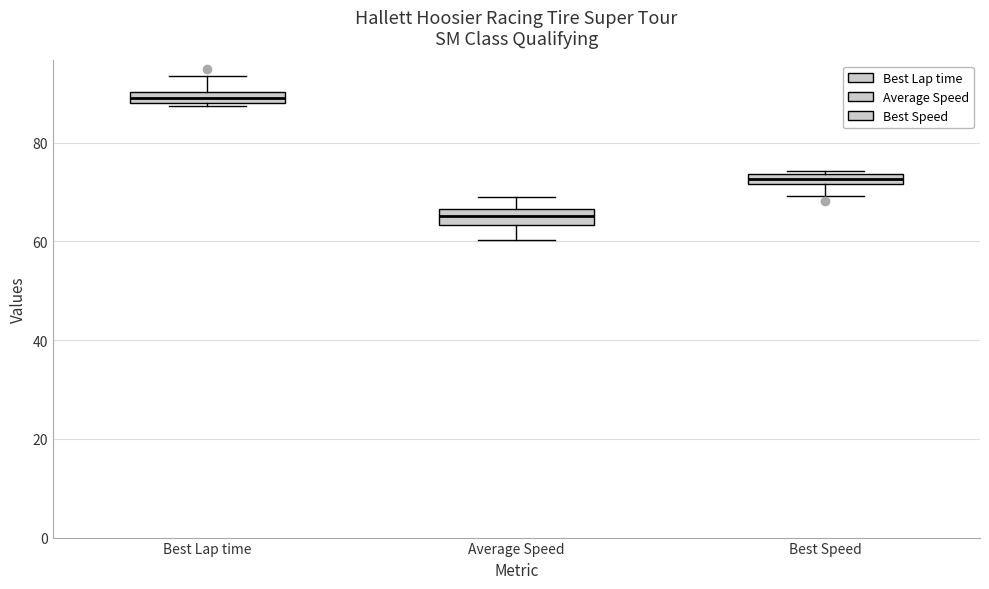

Which box's median line is the highest?

Best Lap time